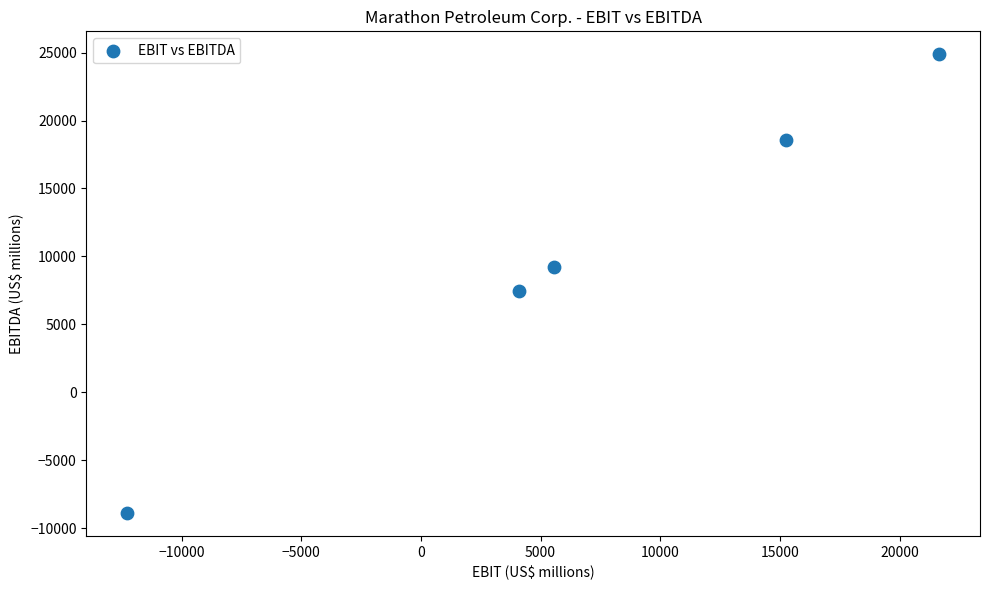

What Y value in the scatter plot is closest to 7987?

7448